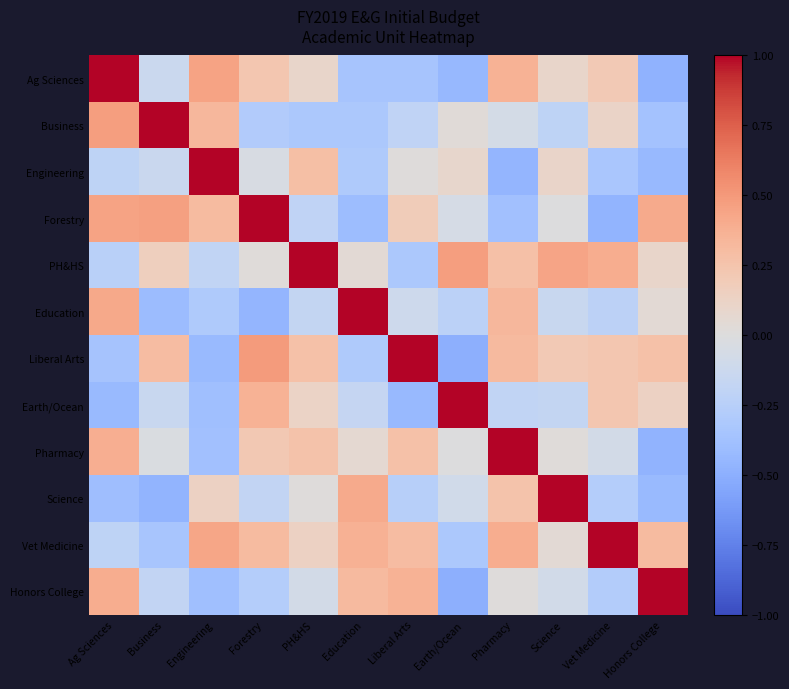

At which category is the sum across all series the highest?

Pharmacy